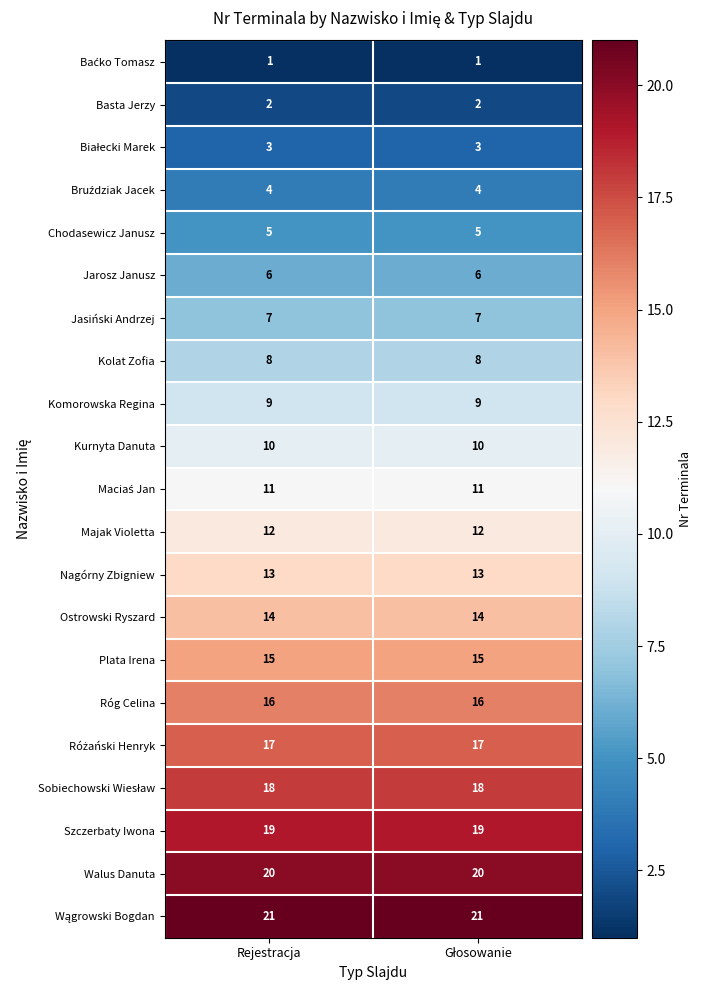

What is the sum of all Ostrowski Ryszard values?

28